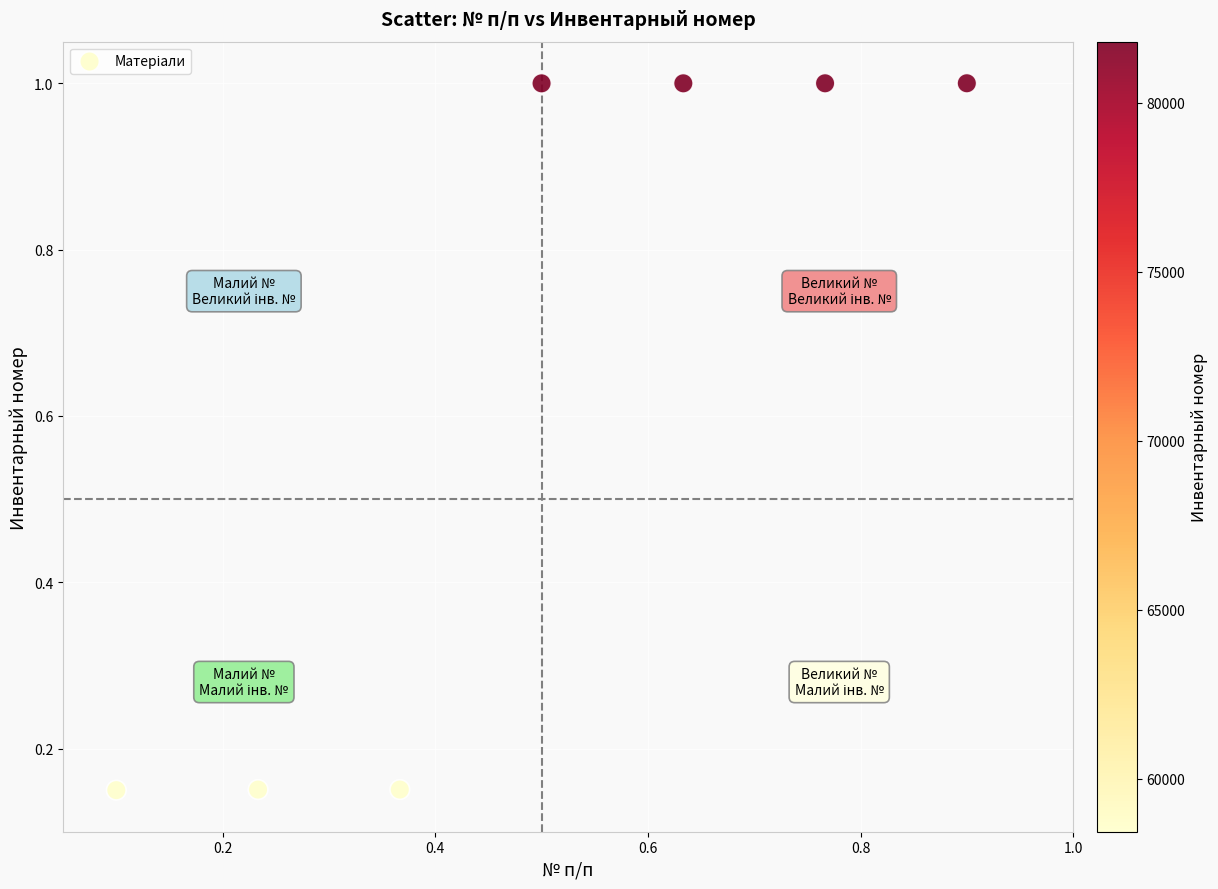

What is the average Y value?

0.6